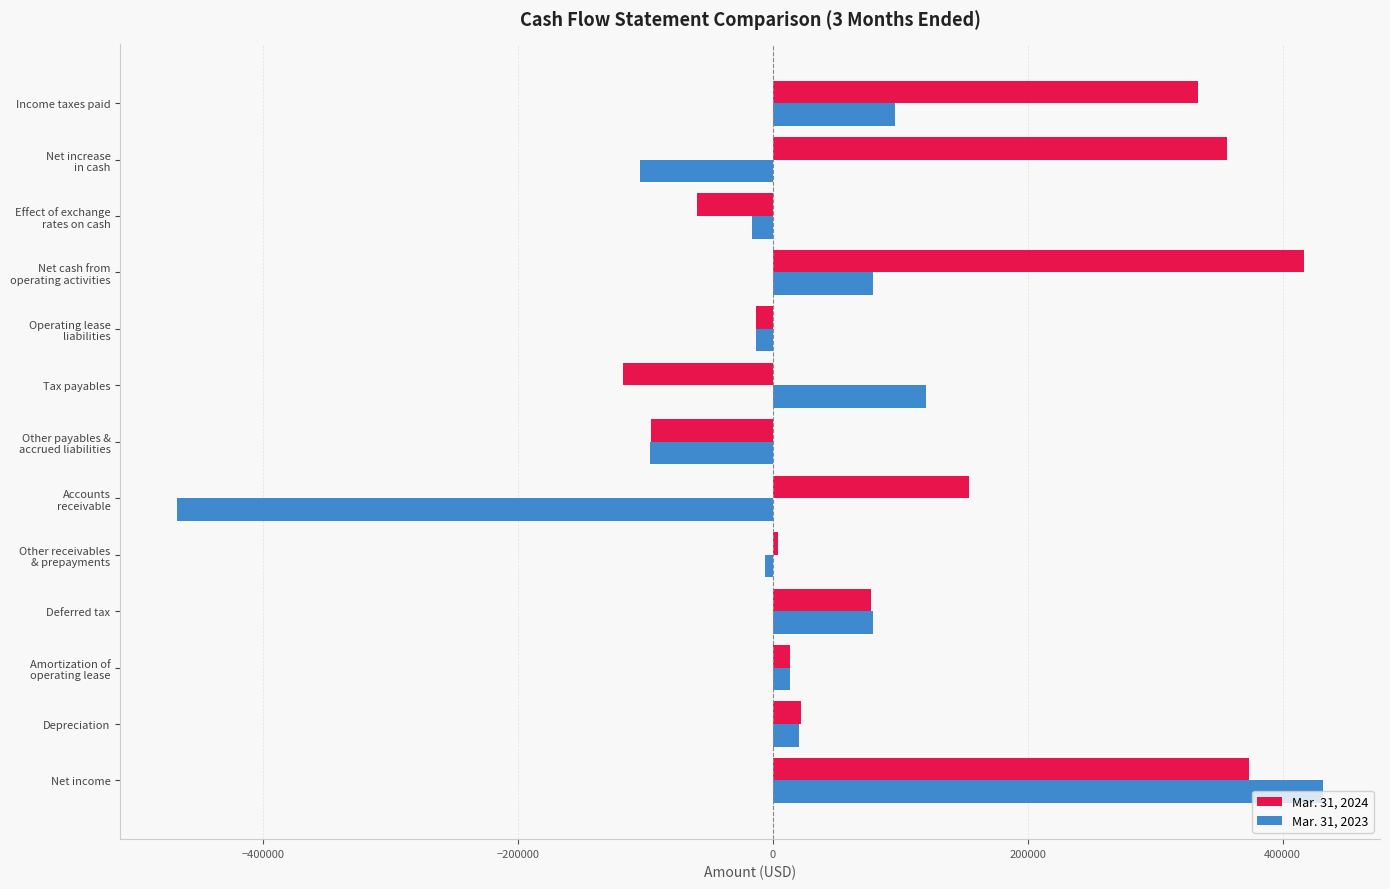

What is the total value across all series at Depreciation?

42252